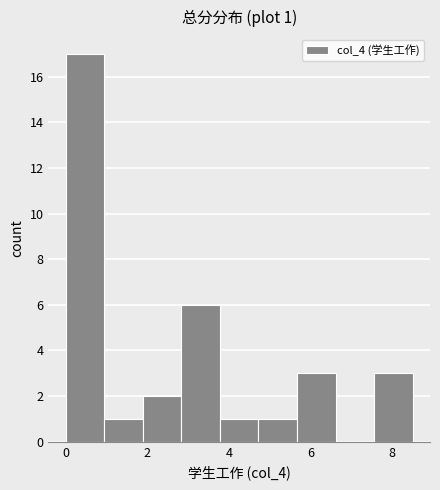

Which range on the x-axis has the tallest bar?

0.0 to 1.0